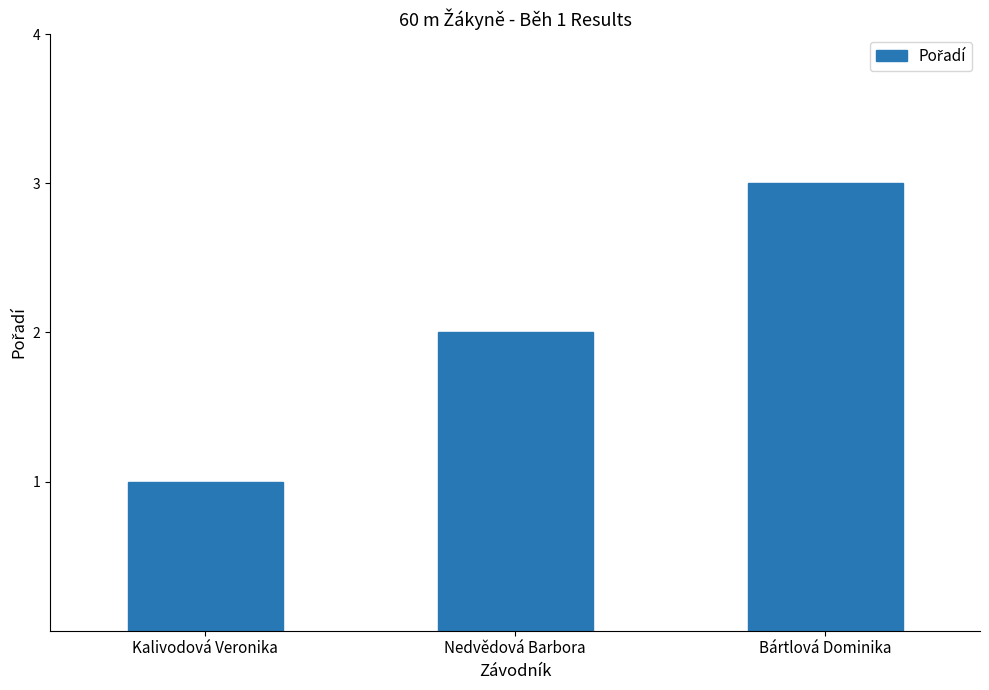

Where is the data nearest to the value 2?

Nedvědová Barbora